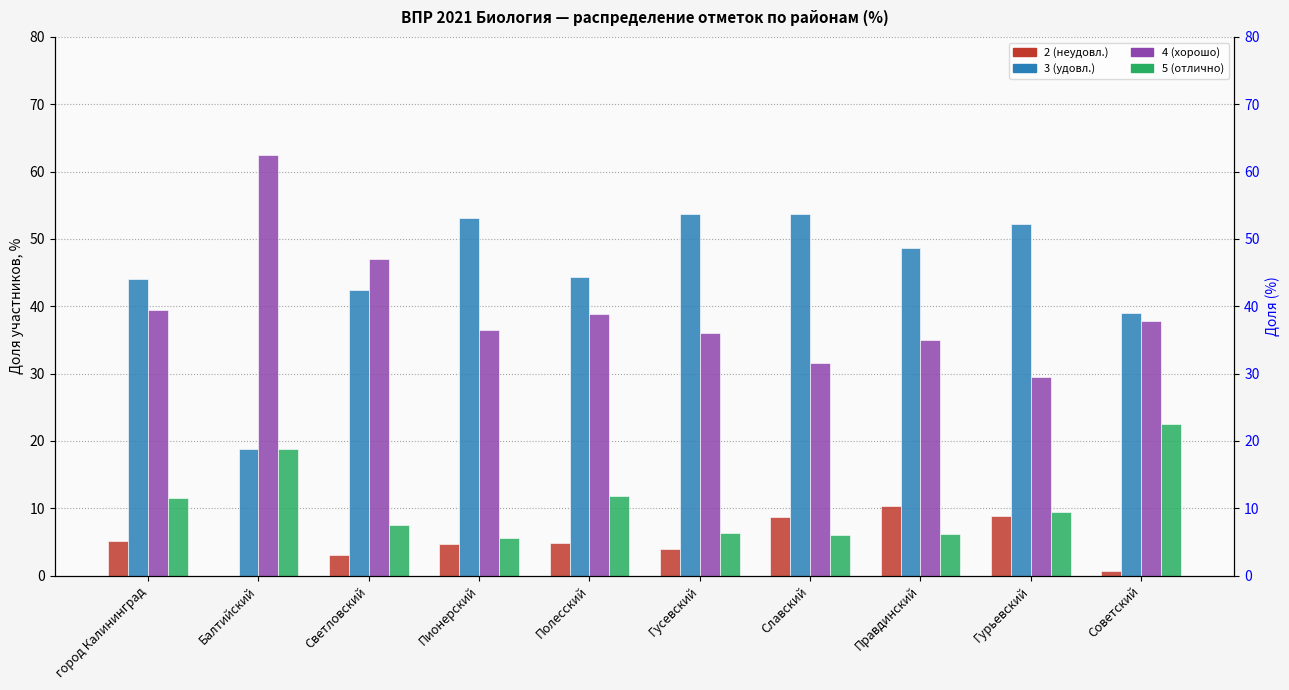

Rank the series at Славский from highest to lowest value.

3 (удовл.), 4 (хорошо), 2 (неудовл.), 5 (отлично)